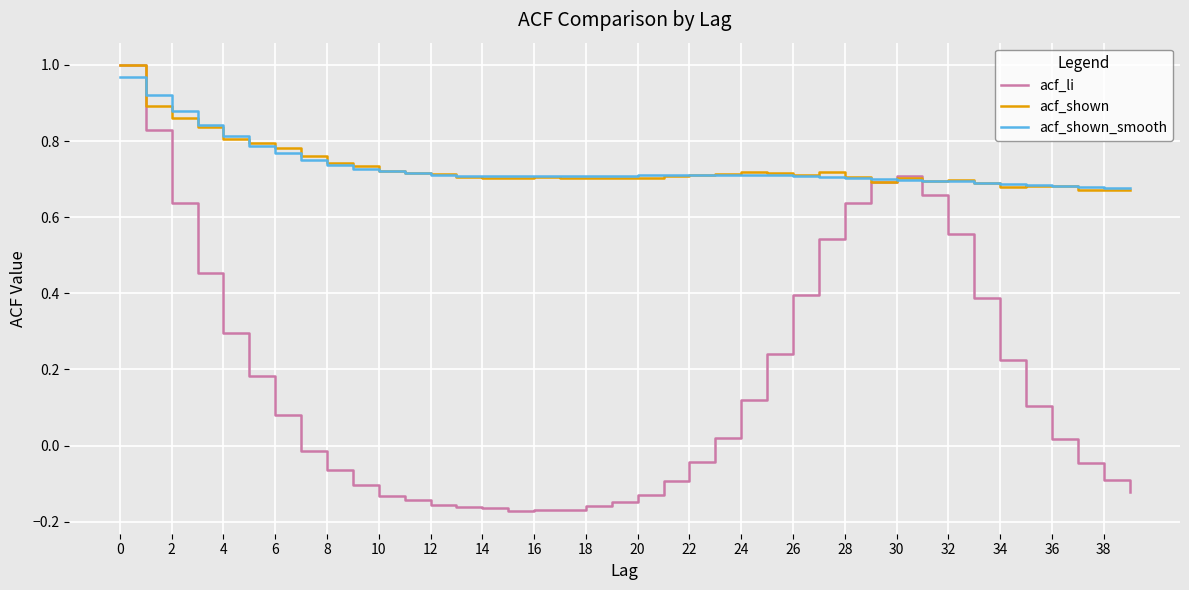

Does the chart have visible grid lines?

Yes